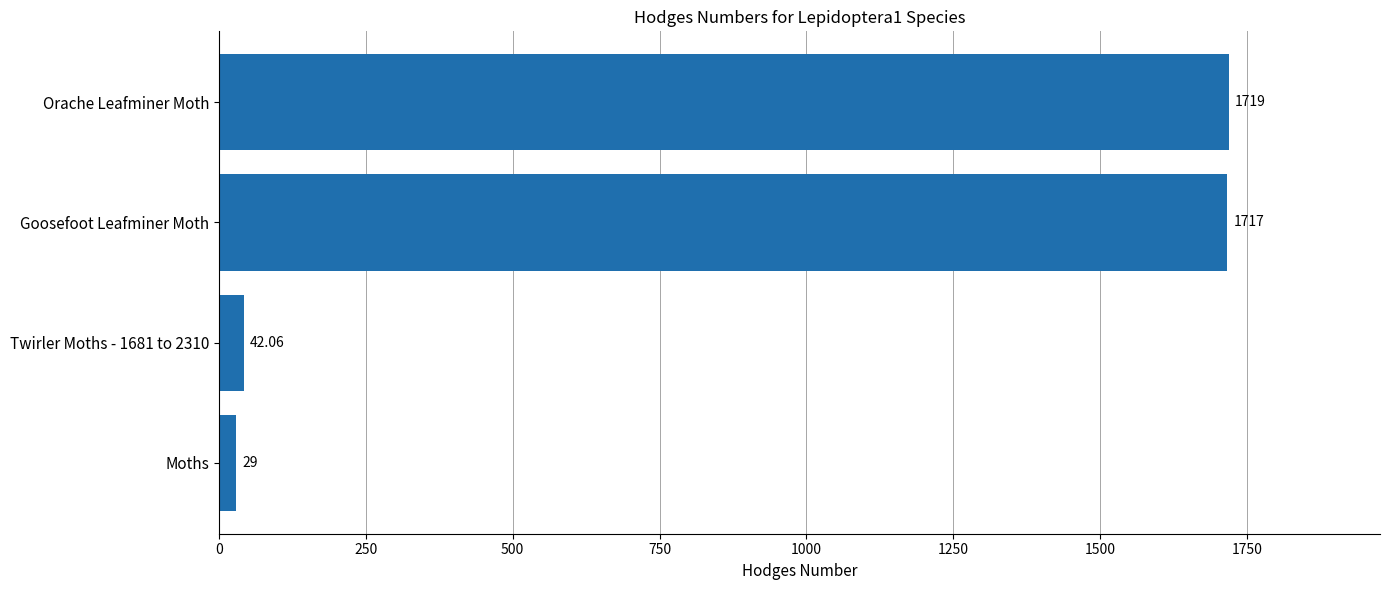

Rank the categories by value from lowest to highest.

Moths, Twirler Moths - 1681 to 2310, Goosefoot Leafminer Moth, Orache Leafminer Moth